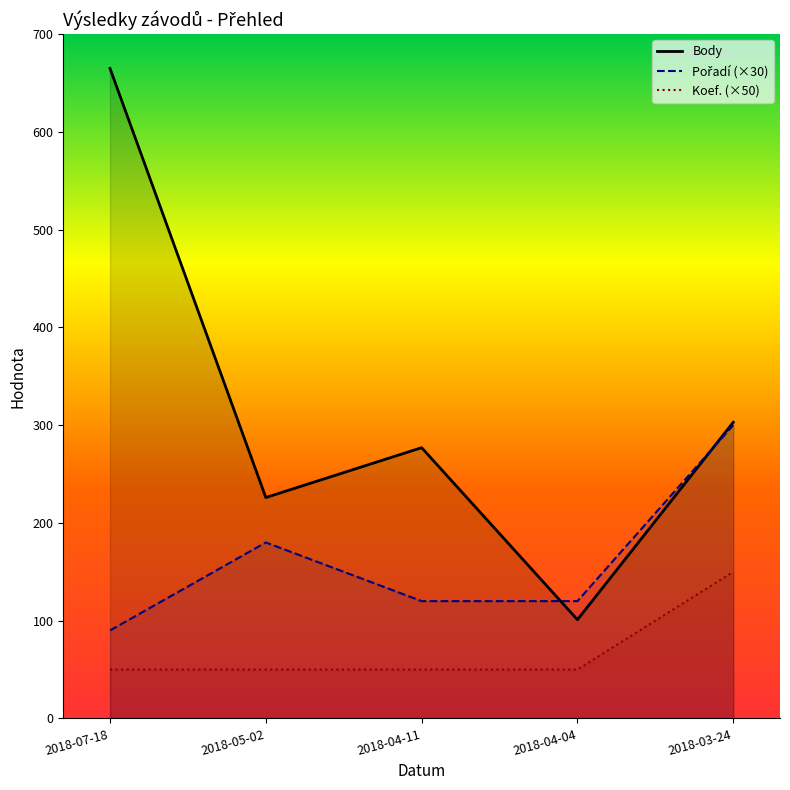

What is the label of the 5th point from the right?

2018-07-18